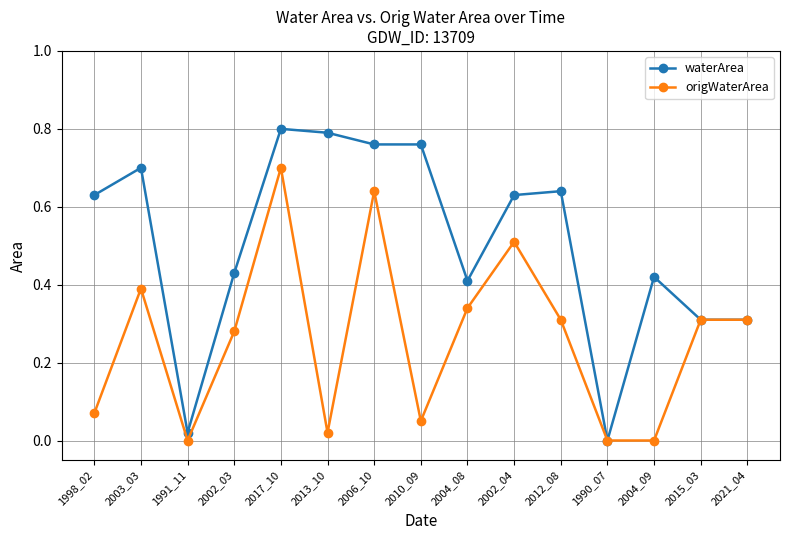

At which category does waterArea reach its first local valley?

1991_11